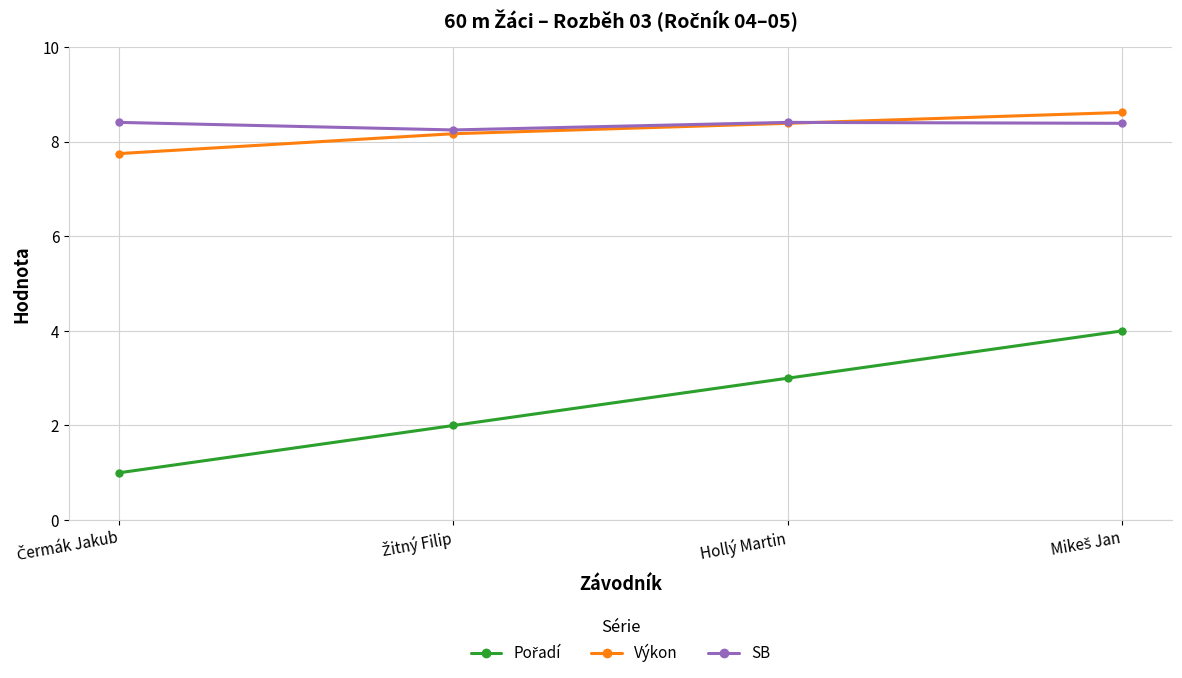

What position from the left is Hollý Martin?

3